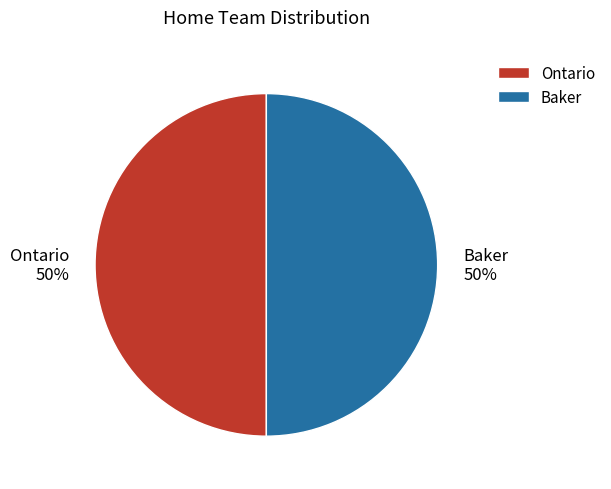

Is the sum of Ontario and Baker greater than half?

Yes